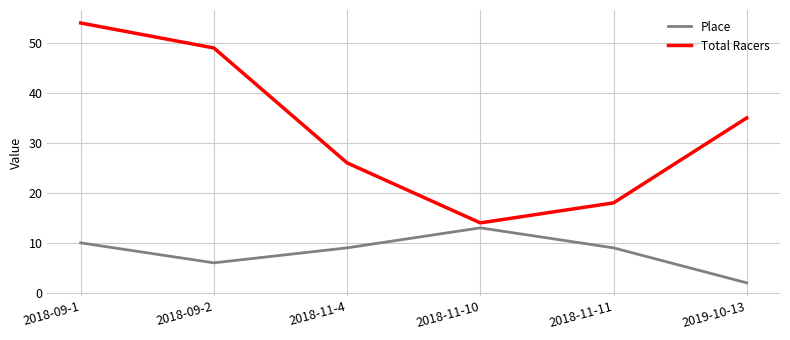

True or false: Total Racers and Place intersect in this chart.

False